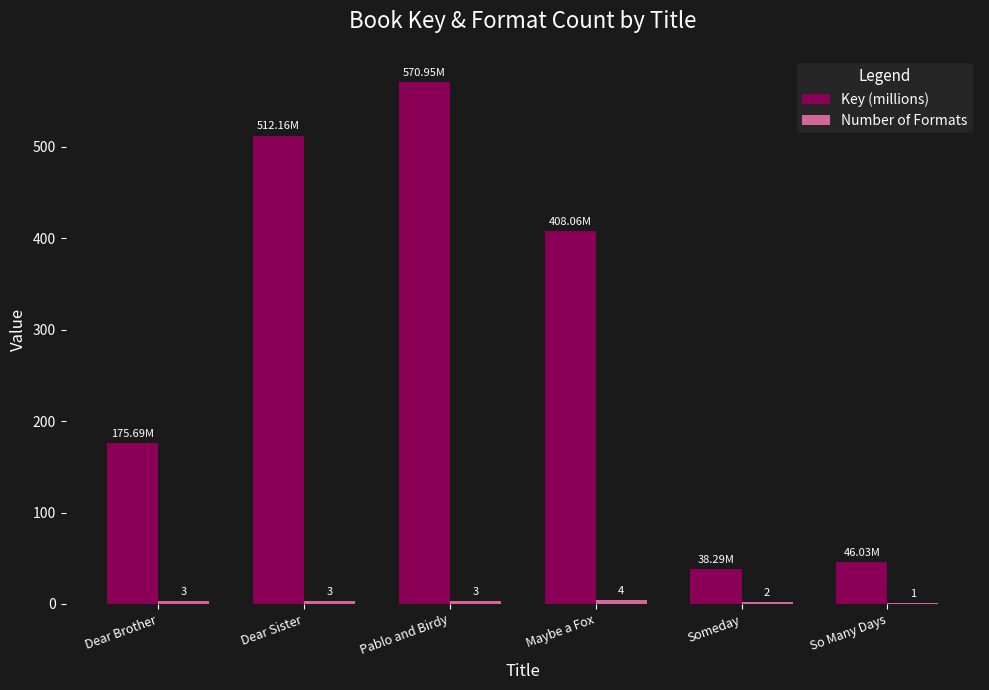

Between Dear Sister and Maybe a Fox, which series saw the biggest shift?

Key (millions)